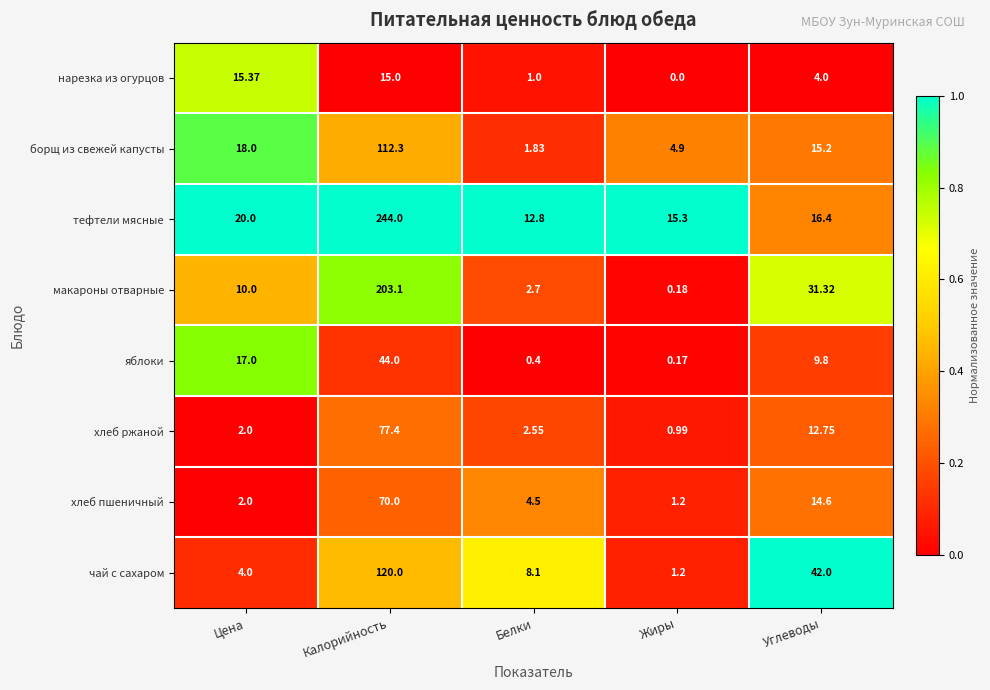

Between Калорийность and Жиры, which series saw the biggest shift?

тефтели мясные